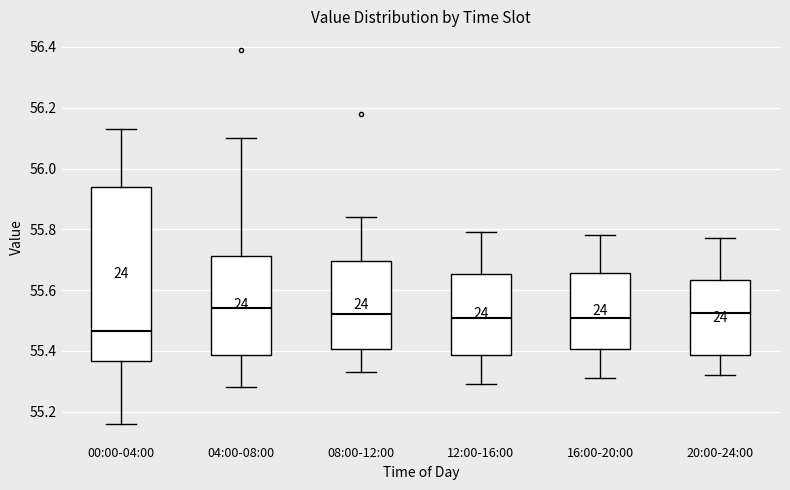

Where does the median line of the box for 16:00-20:00 sit on the y-axis? The values are not printed on the chart, so give them approximately, as read against the axis.

55.52